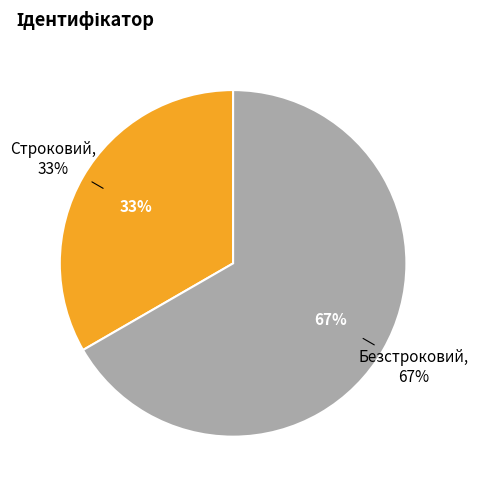

Between Строковий and Безстроковий, which is larger?

Безстроковий